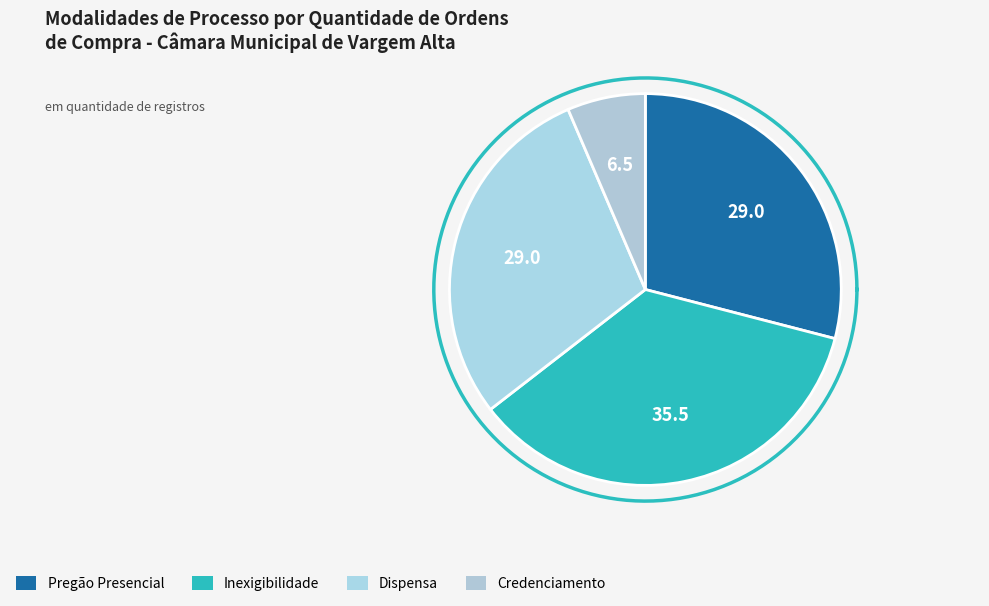

Rank the categories by value from highest to lowest.

Inexigibilidade, Pregão Presencial, Dispensa, Credenciamento